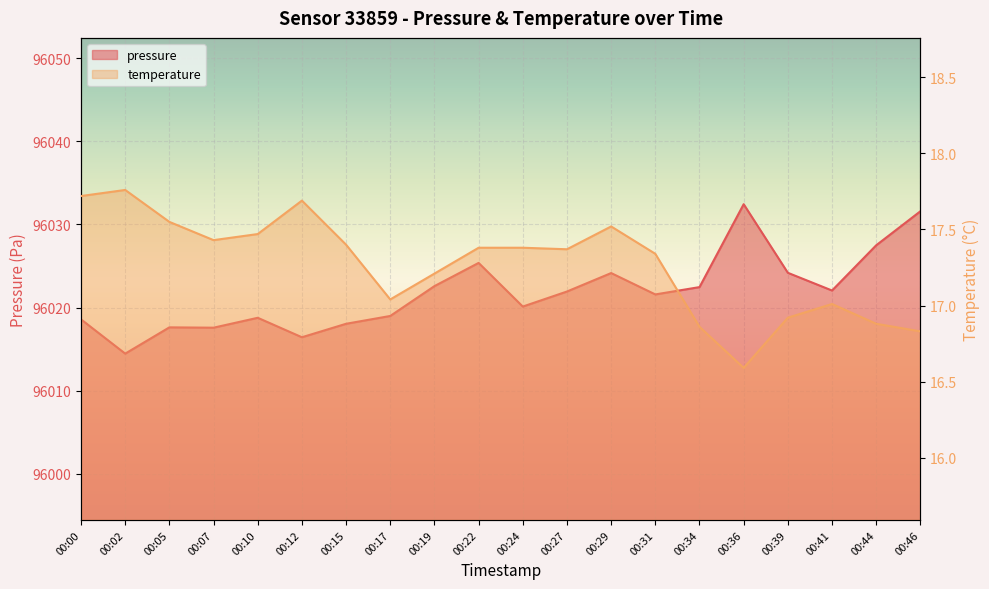

What is the sum of all pressure values?

1920436.6